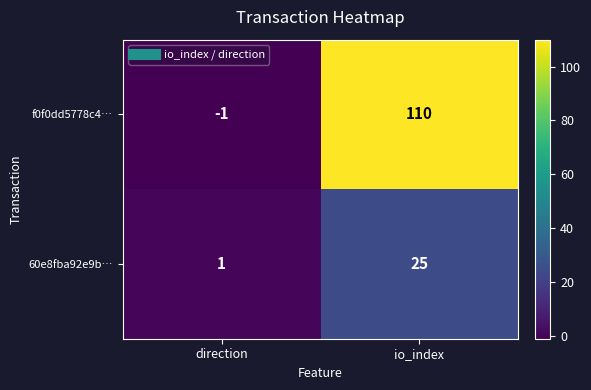

Count the number of data series in this chart.

2